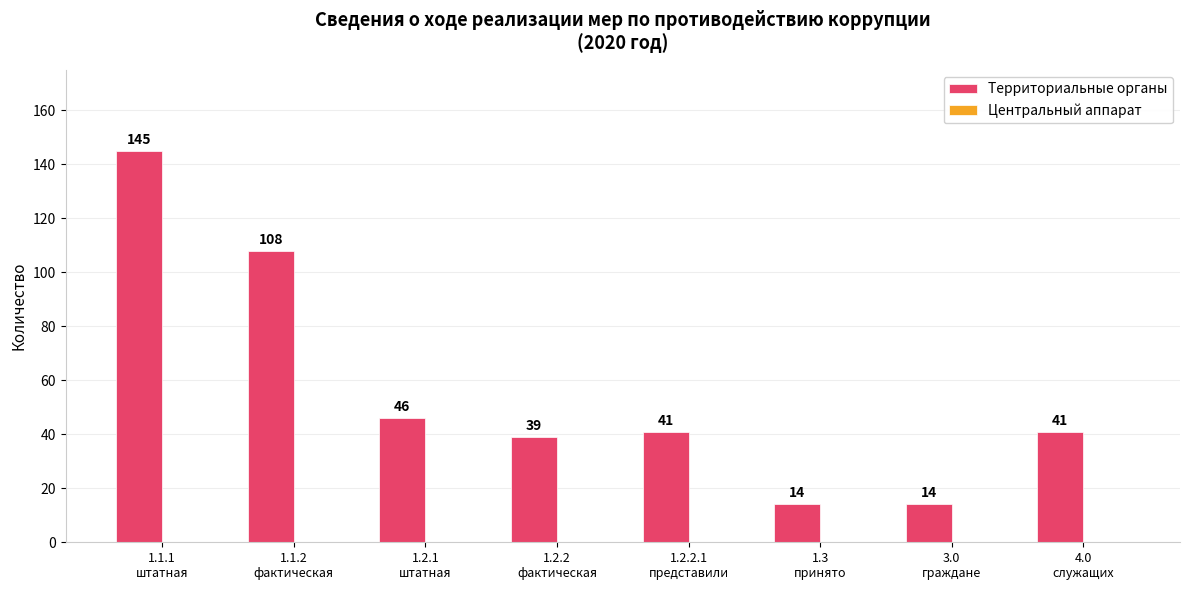

What is the difference between the maximum and minimum values?

131